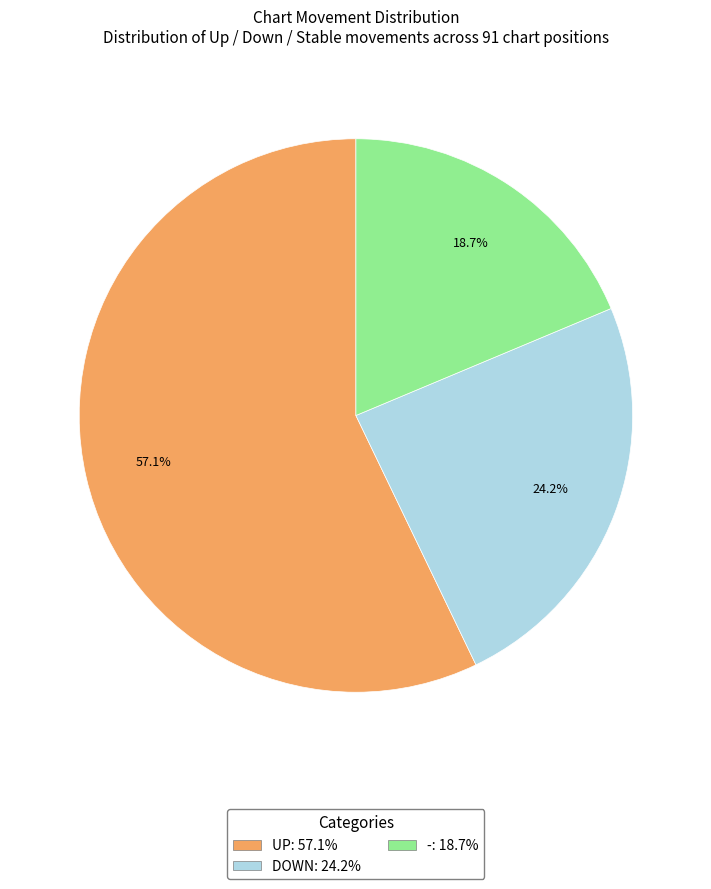

Does any single category account for the majority?

Yes